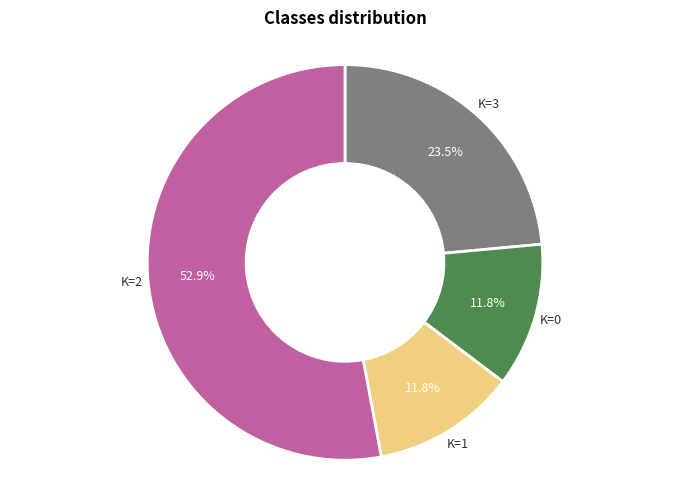

Does any single category account for the majority?

Yes